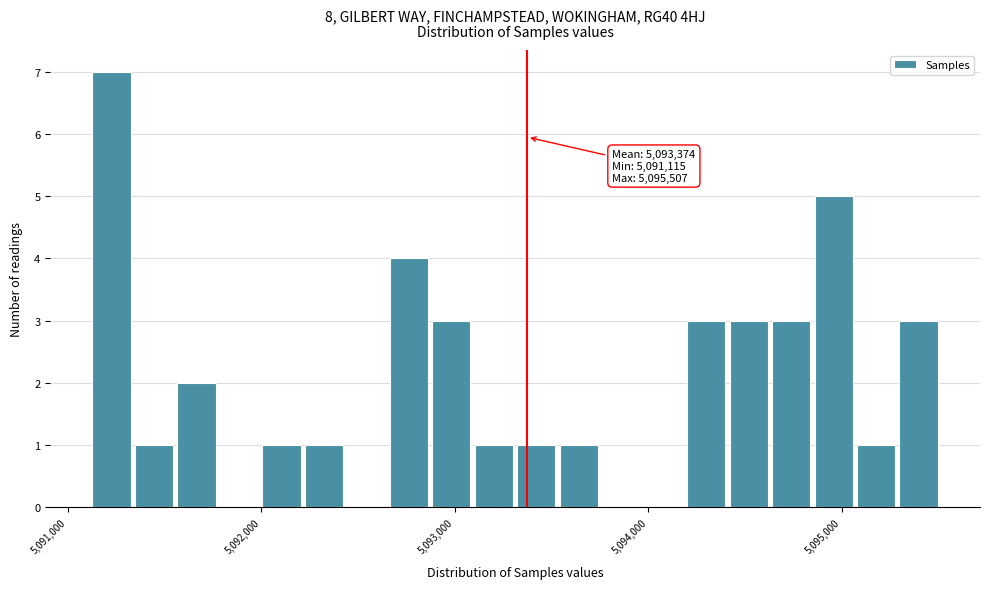

Around what value on the x-axis is the tallest bar? Give the approximate position of its centre, as read against the axis.

5091200